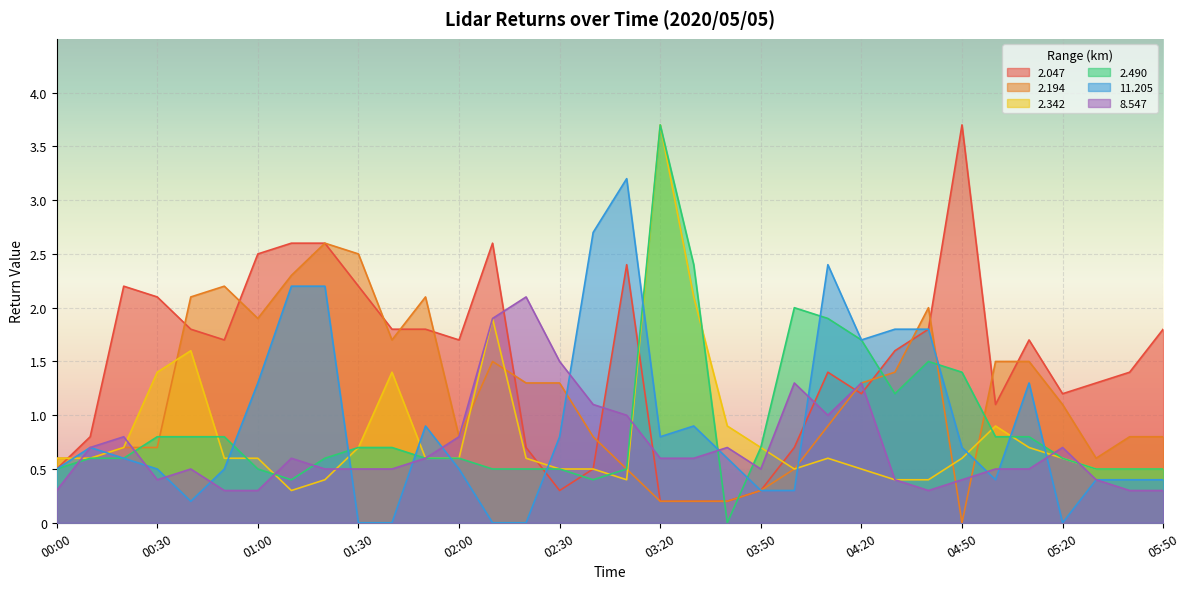

Where is the first local minimum for 11.205?

00:40